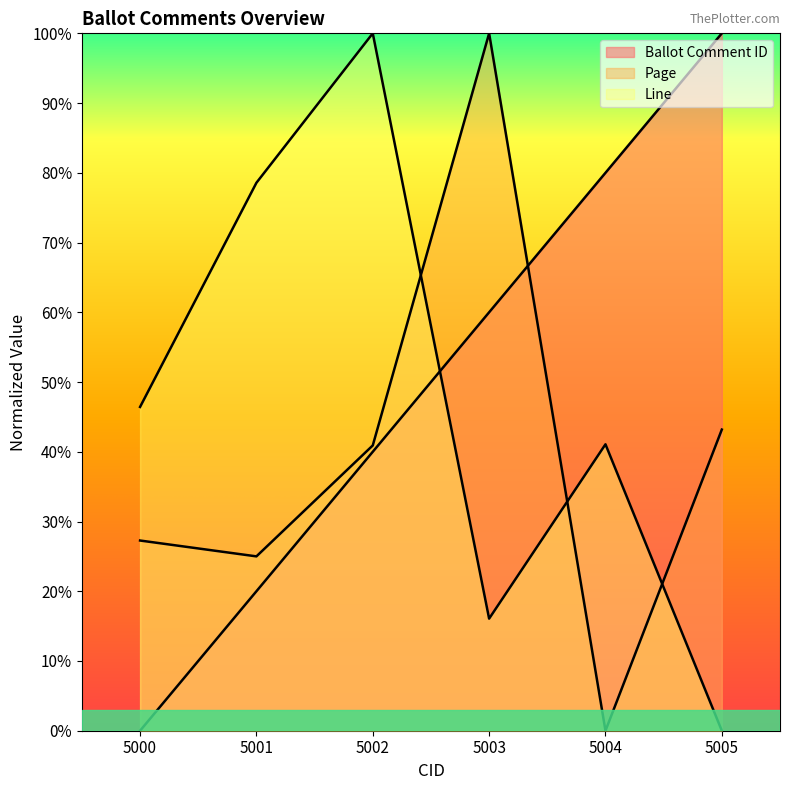

At which category is the sum across all series the highest?

5002